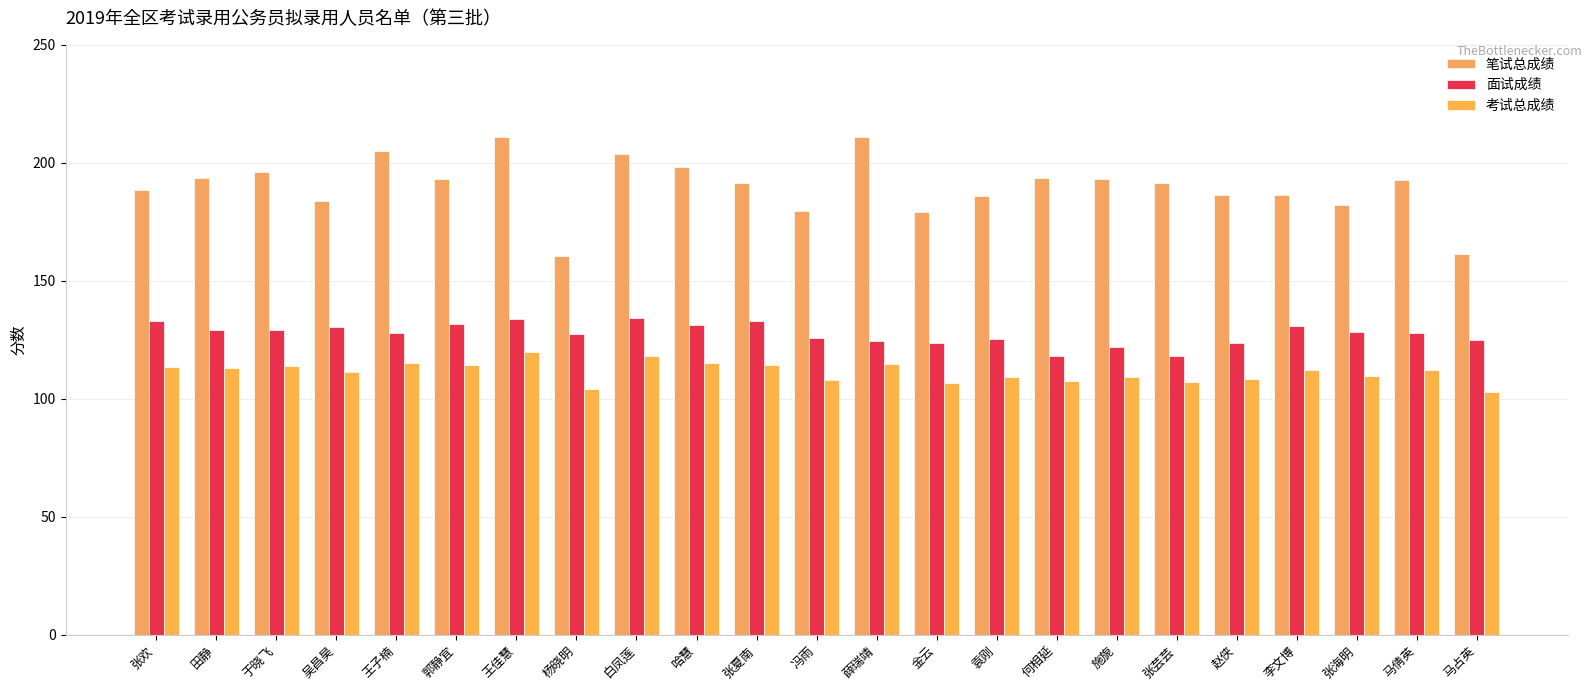

Is it true that 面试成绩 equals 30.3 at 施旎?

False